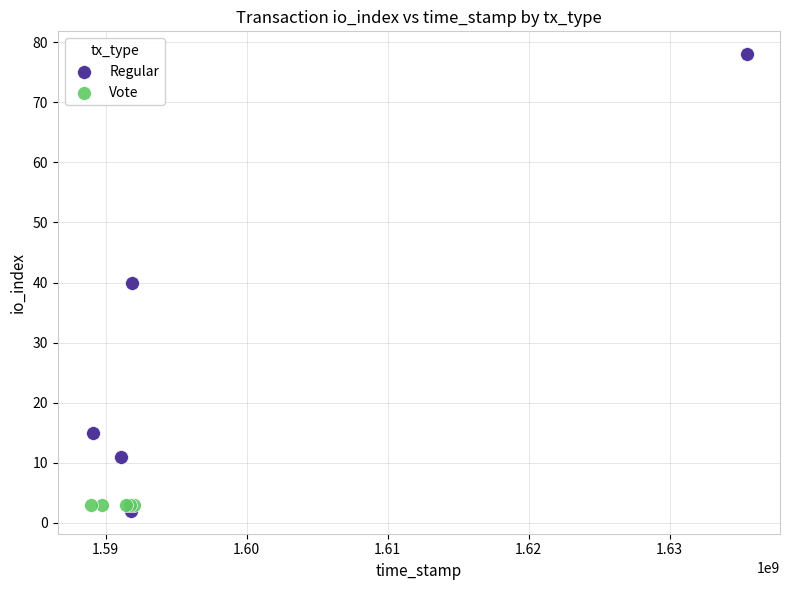

Which series reaches the maximum Y coordinate?

Regular